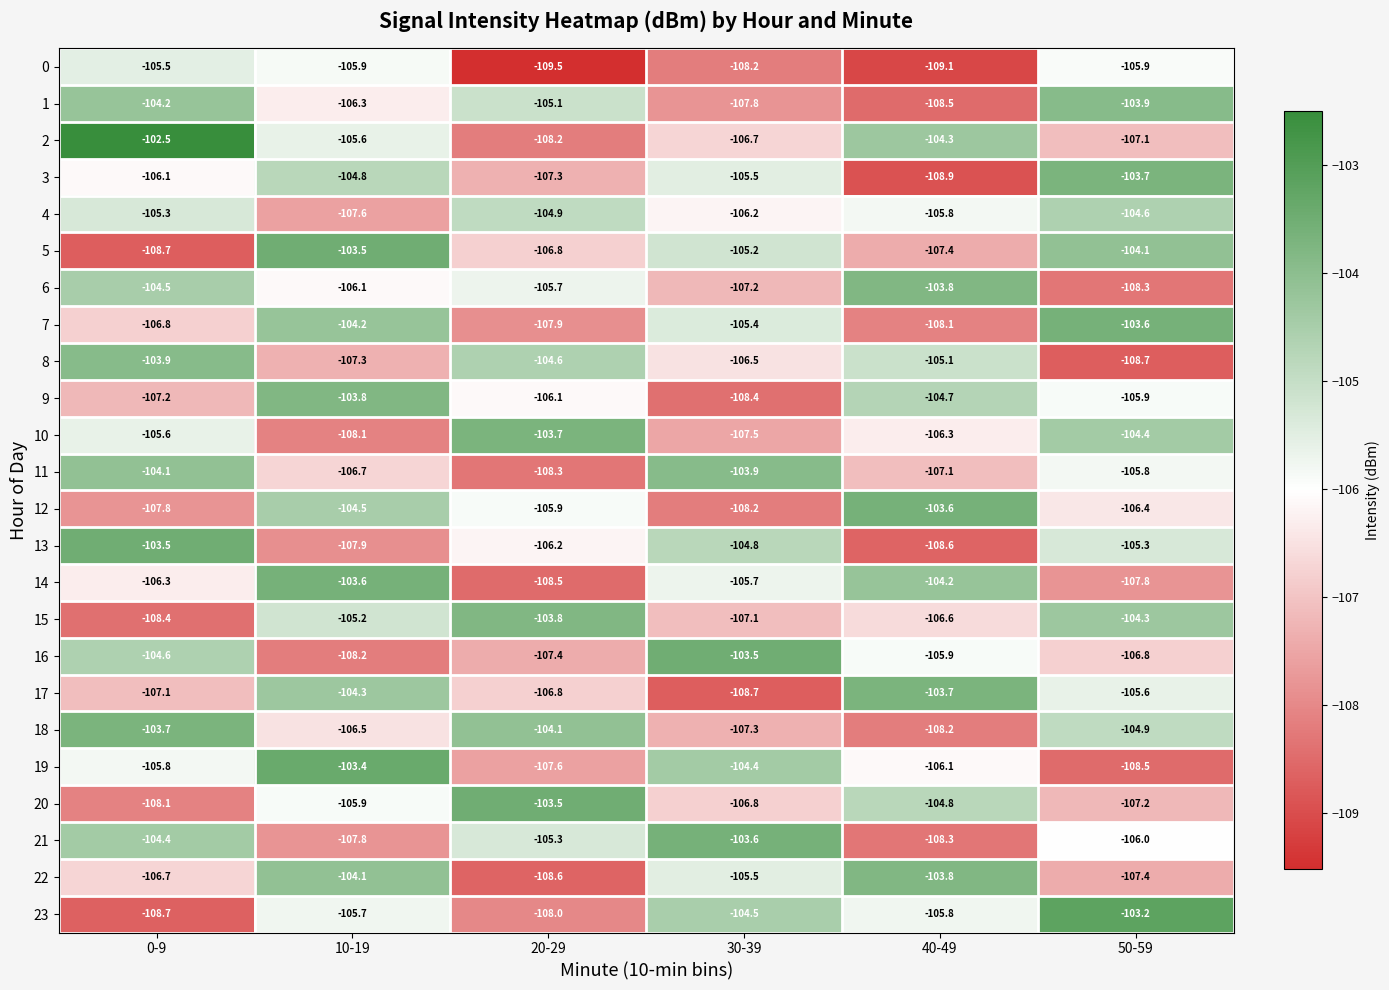

What is the total value across all series at 20-29?

-2553.8